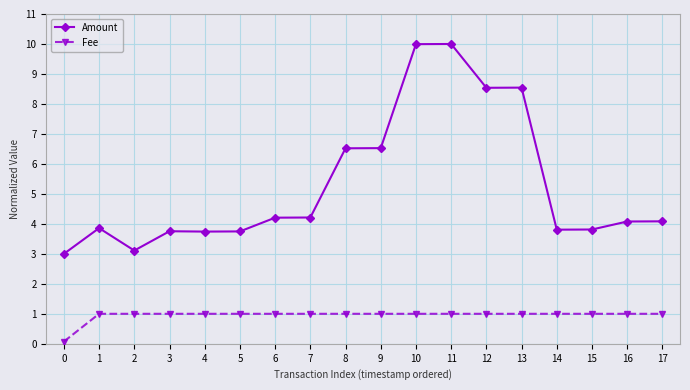

What are all the series names shown in the legend?

Amount, Fee